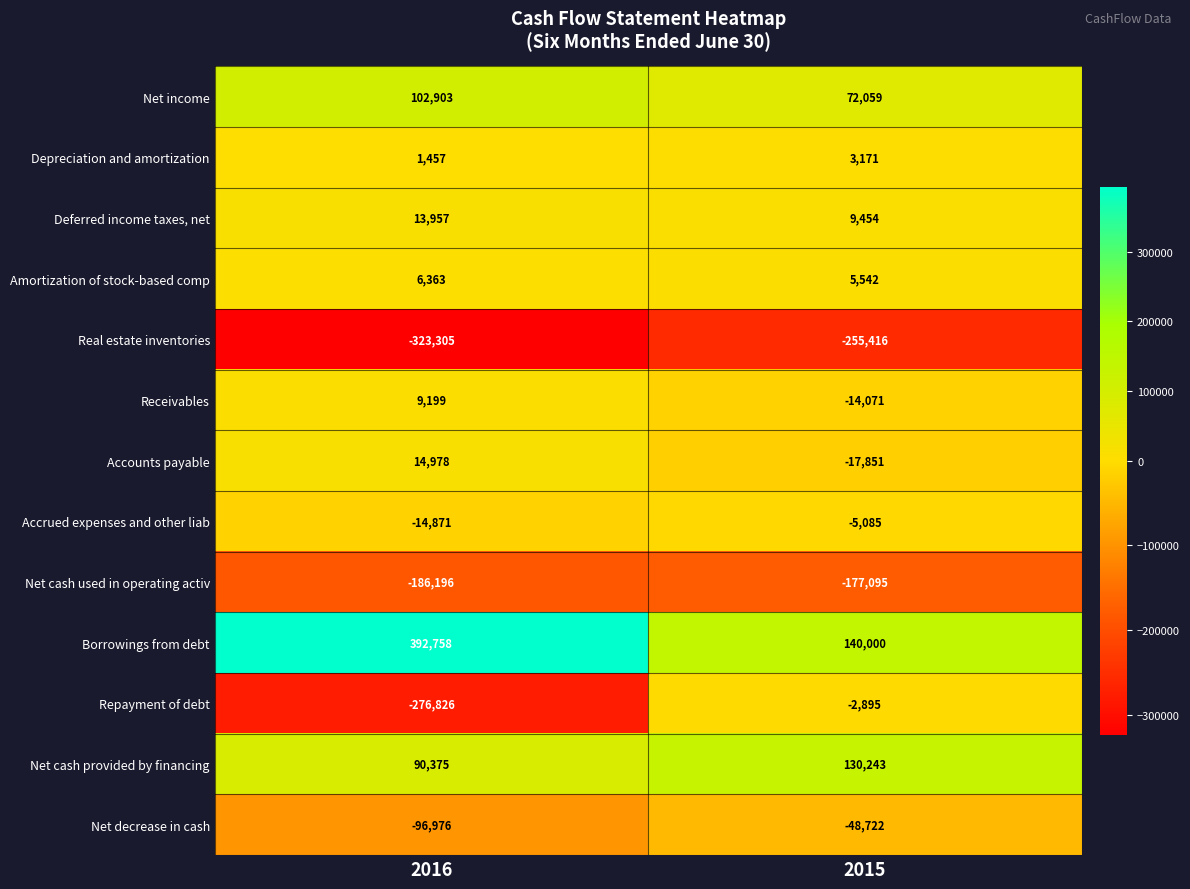

What is the smallest value displayed?

-323305